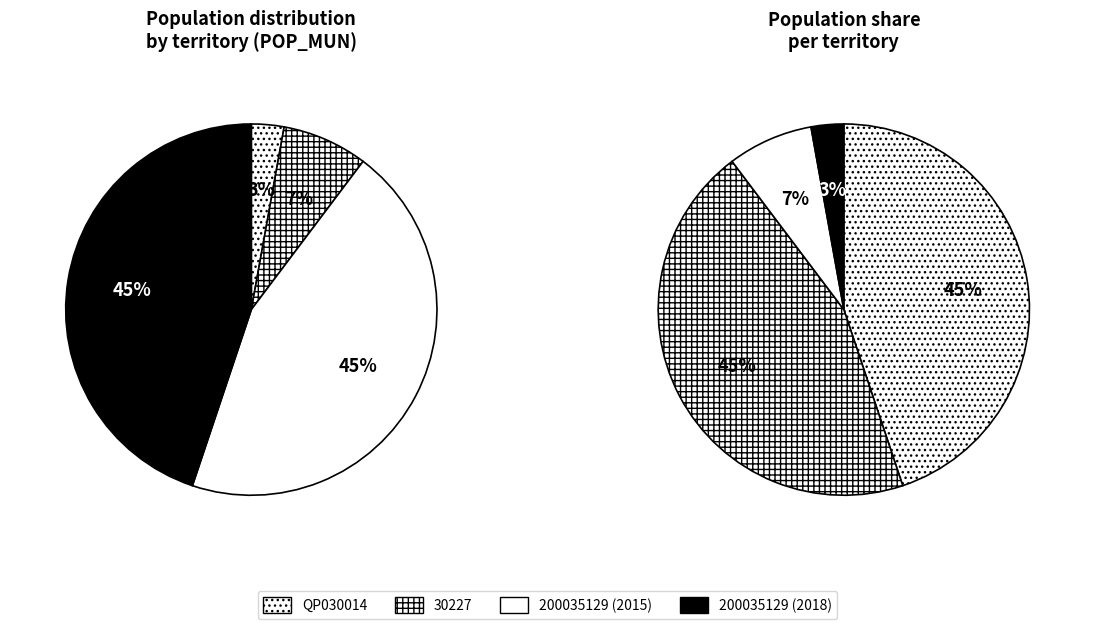

To the nearest percent, what portion does 200035129 (2015) represent?

45%